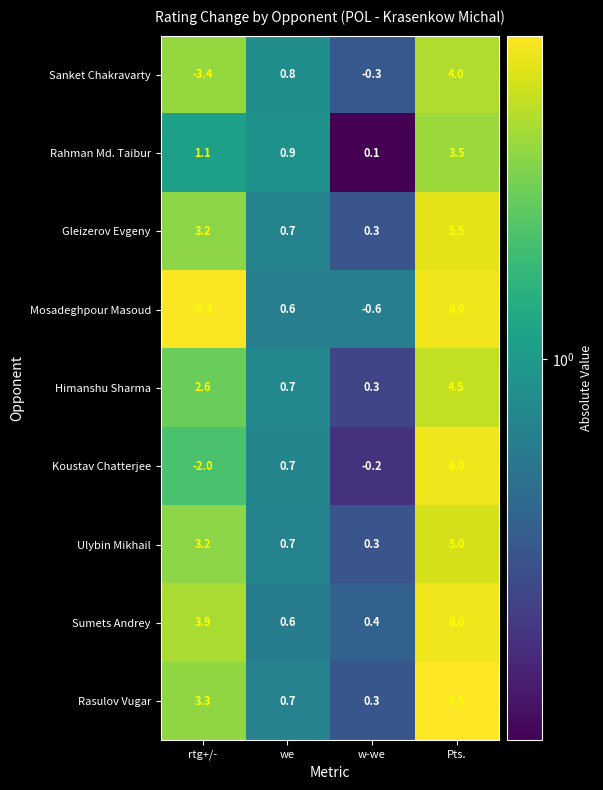

Which category has the lowest value across all series?

rtg+/-